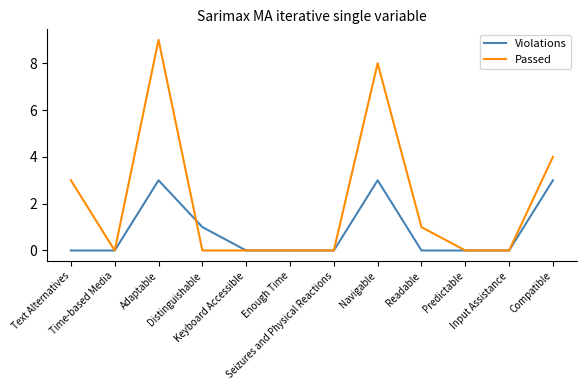

What position from the left is Distinguishable?

4